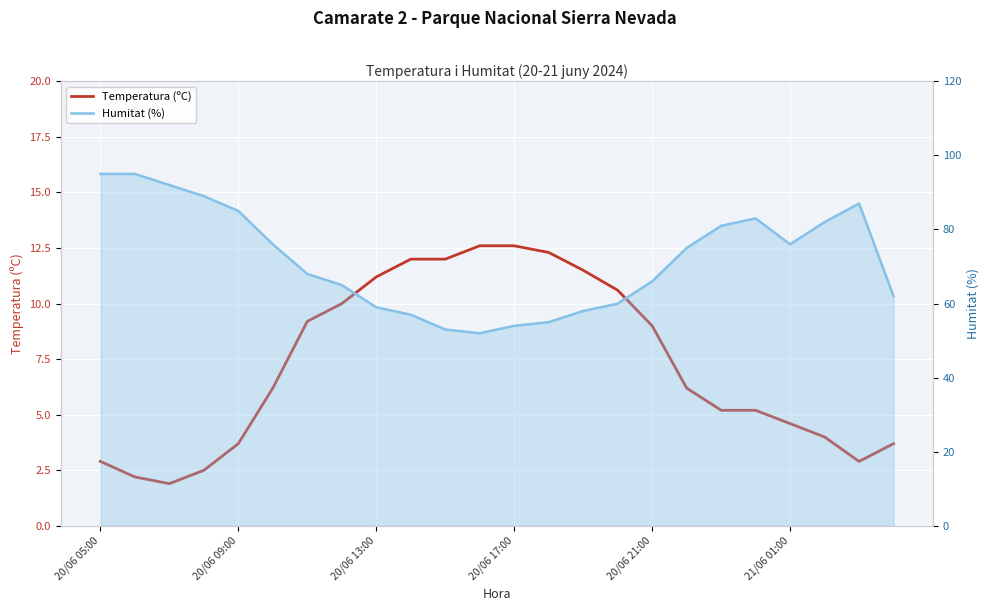

Reading left to right, what are all the values shown in this chart?

Temperatura (ºC): 2.9	2.2	1.9	2.5	3.7	6.2	9.2	10.0	11.2	12.0	12.0	12.6	12.6	12.3	11.5	10.6	9.0	6.2	5.2	5.2	4.6	4.0	2.9	3.7
Humitat (%): 95.0	95.0	92.0	89.0	85.0	76.0	68.0	65.0	59.0	57.0	53.0	52.0	54.0	55.0	58.0	60.0	66.0	75.0	81.0	83.0	76.0	82.0	87.0	62.0